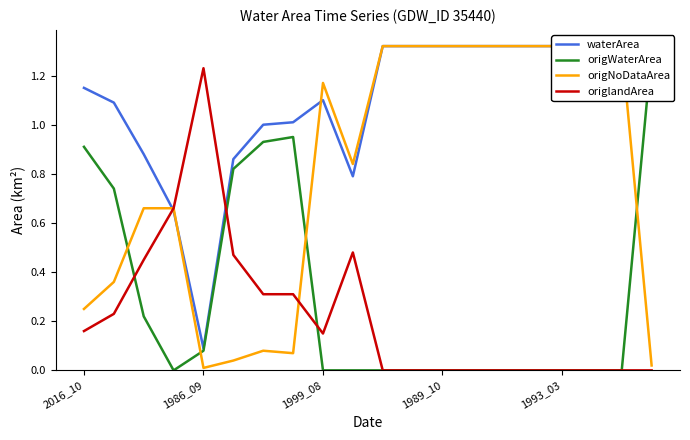

Is it true that origlandArea equals 0.0 at 1989_10?

True